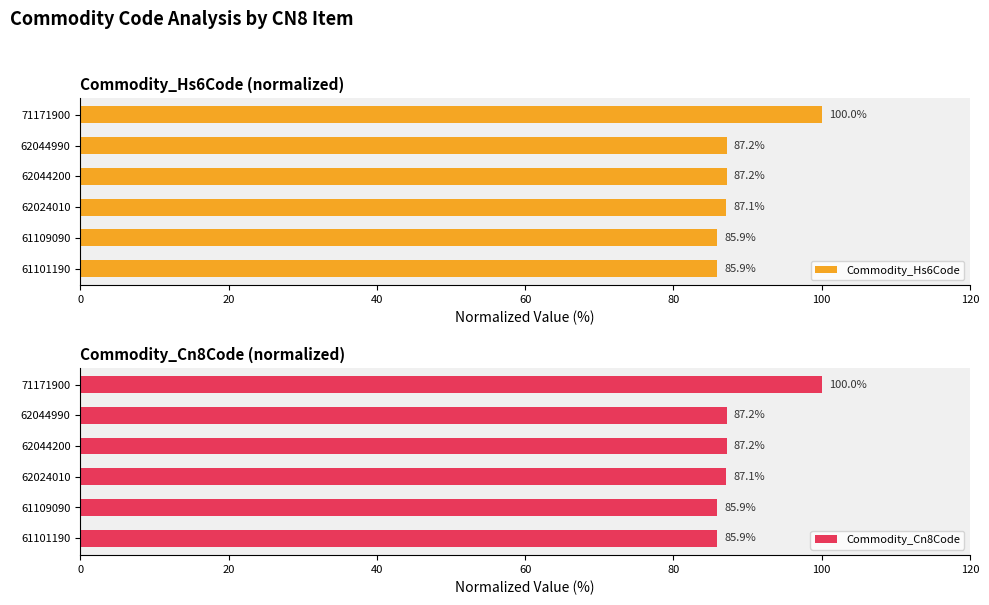

Which category has the lowest value in the Commodity_Hs6Code series?

61101190